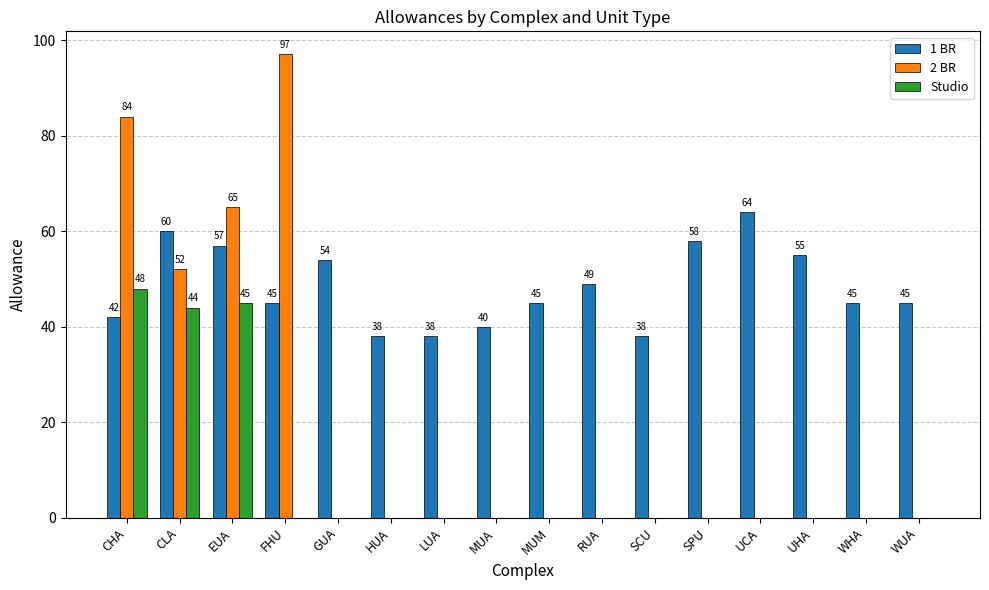

Reading left to right, transcribe all the data shown in this chart.

1 BR: CHA=42	CLA=60	EUA=57	FHU=45	GUA=54	HUA=38	LUA=38	MUA=40	MUM=45	RUA=49	SCU=38	SPU=58	UCA=64	UHA=55	WHA=45	WUA=45
2 BR: CHA=84	CLA=52	EUA=65	FHU=97	GUA=0	HUA=0	LUA=0	MUA=0	MUM=0	RUA=0	SCU=0	SPU=0	UCA=0	UHA=0	WHA=0	WUA=0
Studio: CHA=48	CLA=44	EUA=45	FHU=0	GUA=0	HUA=0	LUA=0	MUA=0	MUM=0	RUA=0	SCU=0	SPU=0	UCA=0	UHA=0	WHA=0	WUA=0